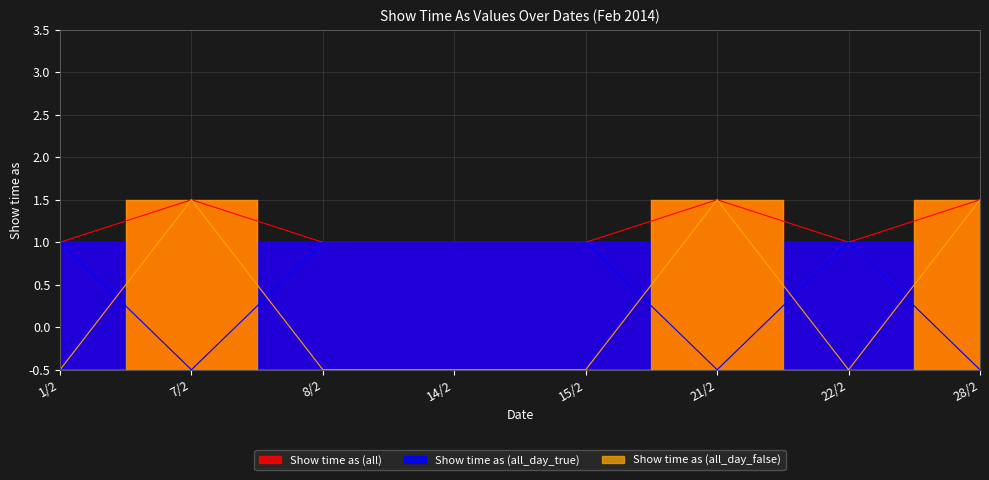

List the series in order of their overall mean, lowest first.

Show time as (all_day_false), Show time as (all_day_true), Show time as (all)